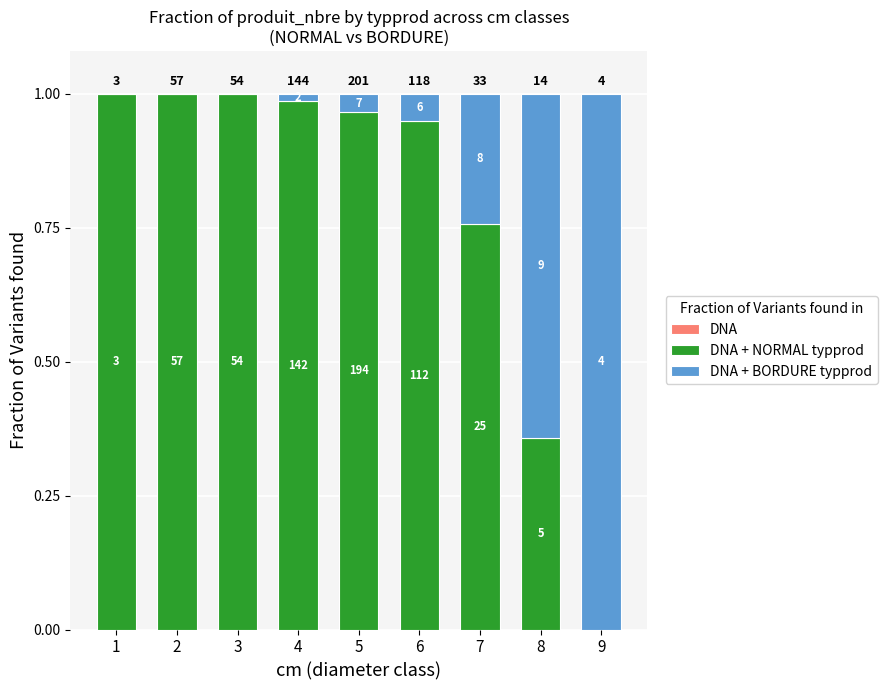

What is the difference between the highest and lowest values at 7?

0.8